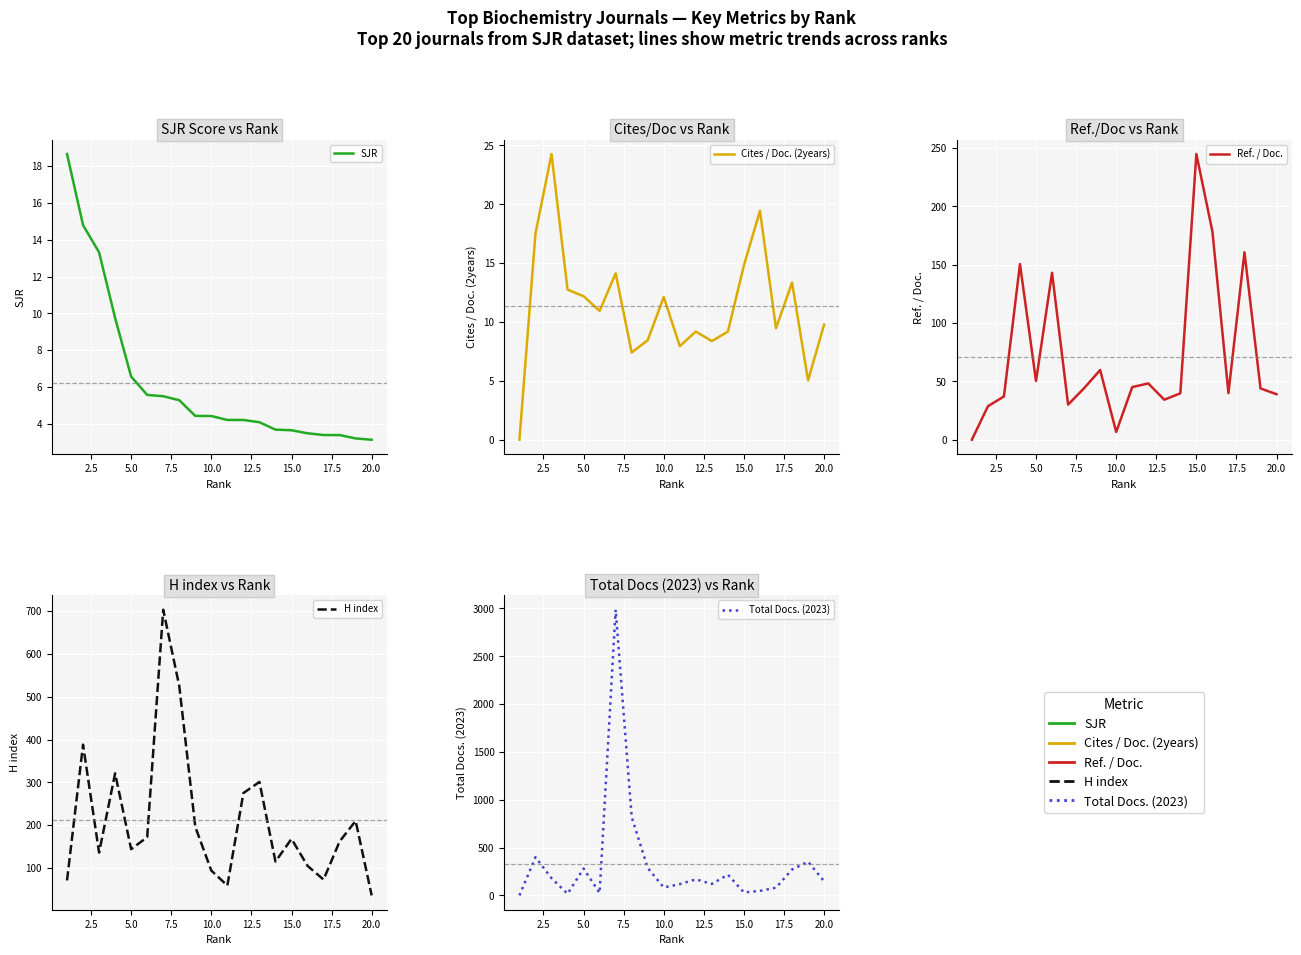

What are all the series names shown in the legend?

SJR, Cites / Doc. (2years), Ref. / Doc., H index, Total Docs. (2023)